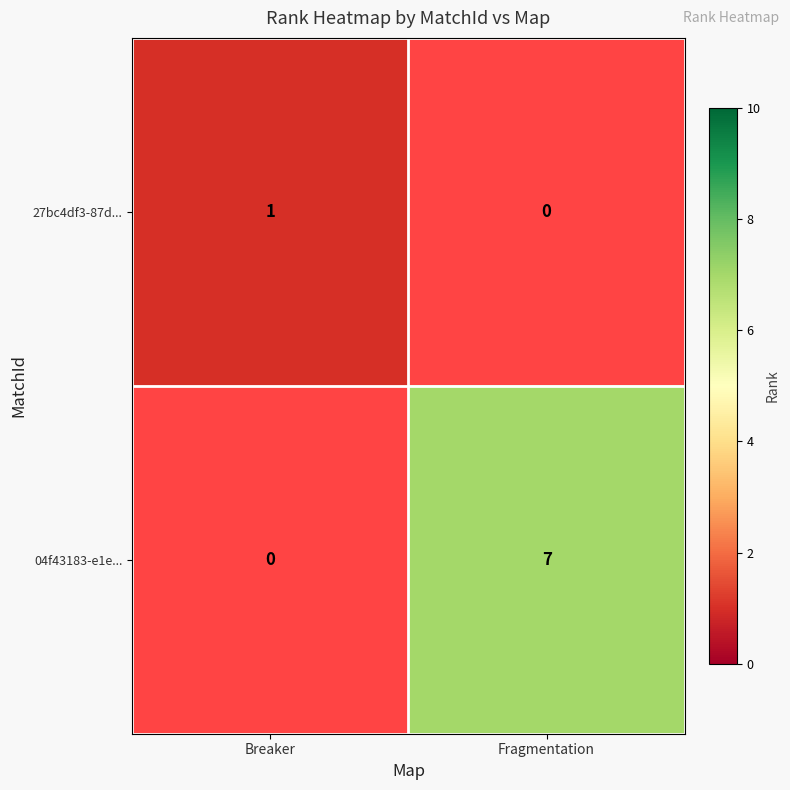

Is it true that 27bc4df3-87d... equals 0 at Breaker?

False